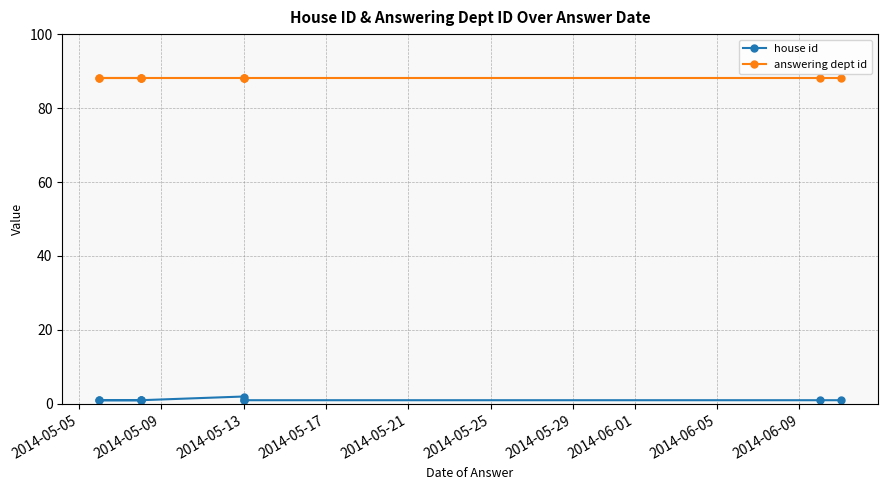

How many house id values are between 1 and 2?

10